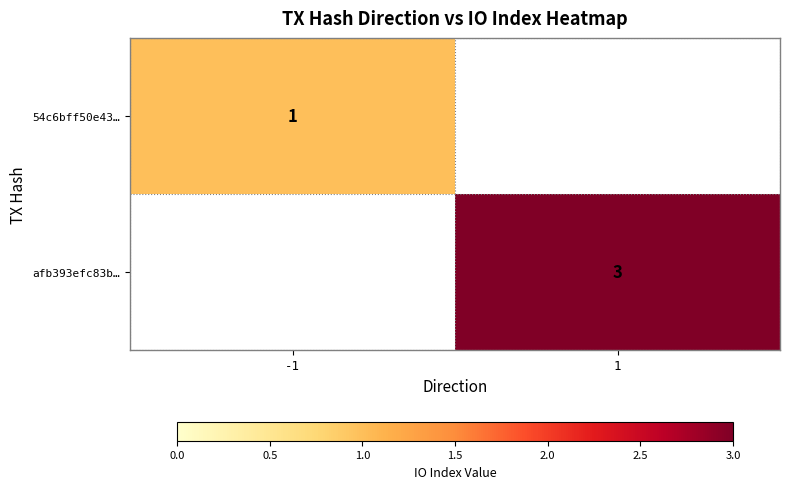

The value of 54c6bff50e43… at -1 is 1. True or false?

True